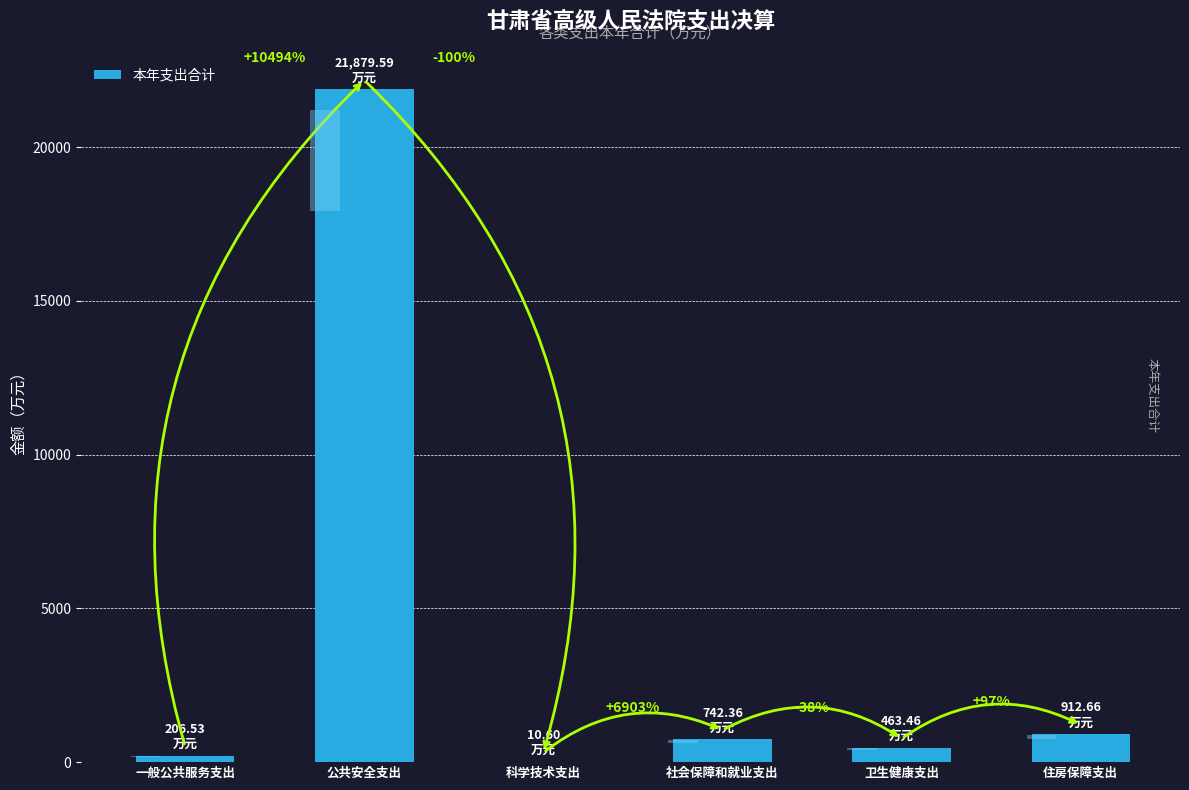

What is the maximum value shown in the chart?

21879.6